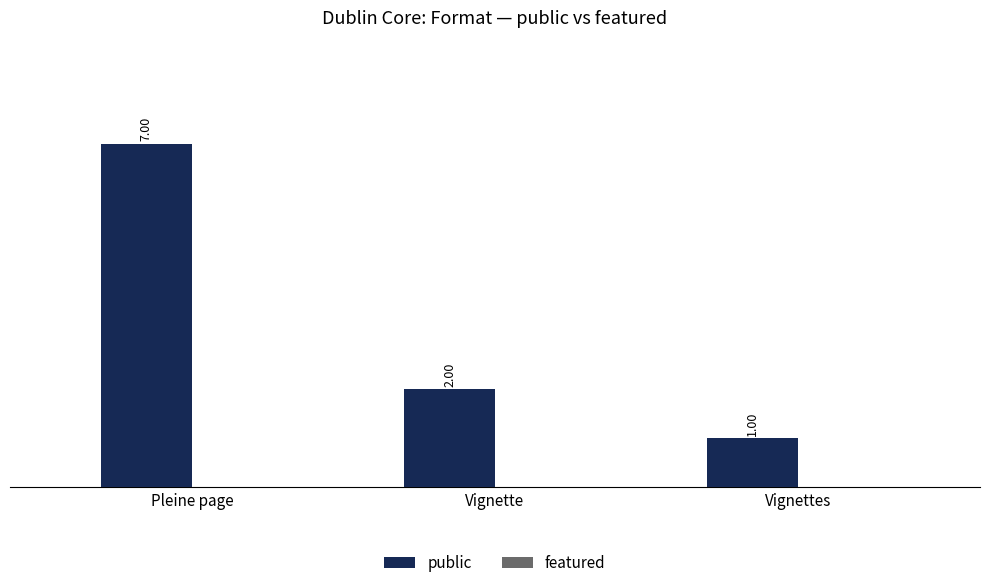

What is the label of the 1st bar from the left?

Pleine page